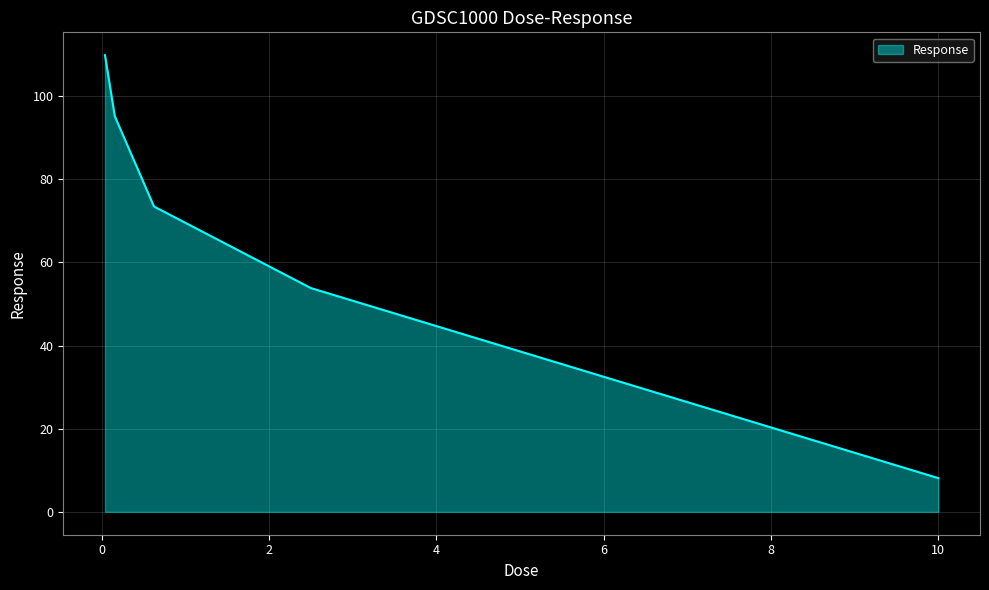

True or false: the data has more than 1 interior local peaks.

False